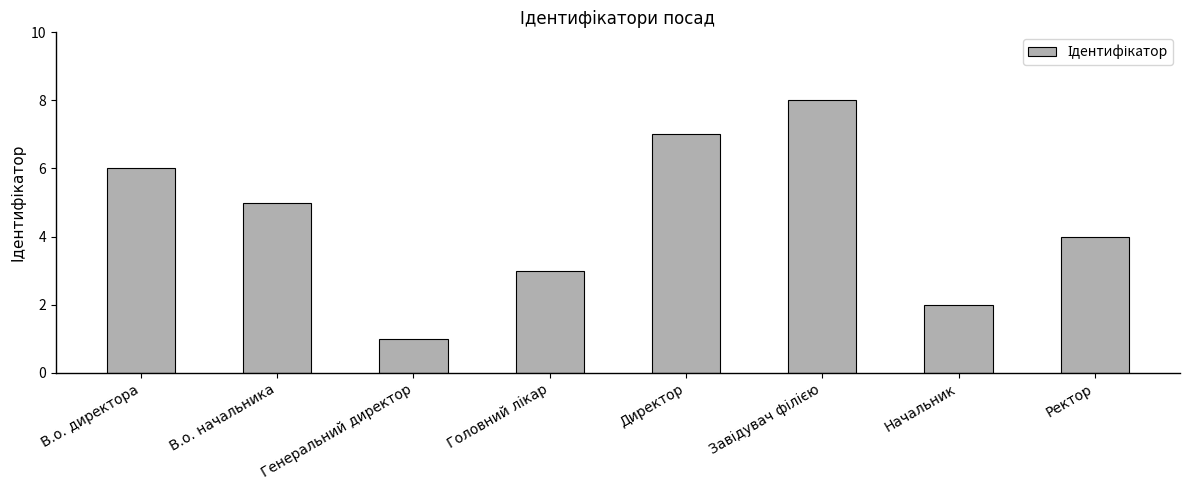

At which label is the value closest to 4?

Ректор